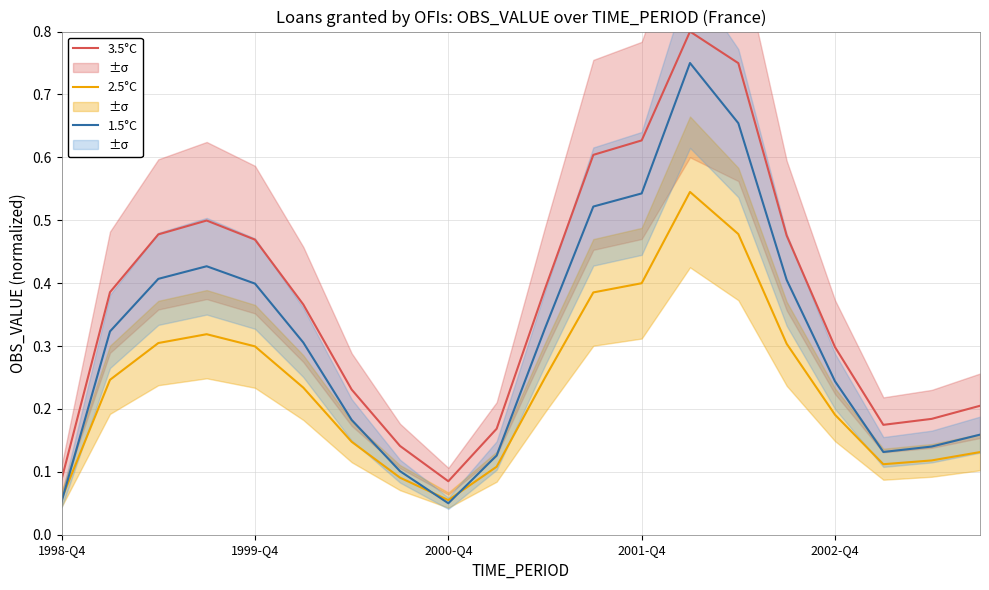

Reading left to right, extract all data points from this chart.

3.5°C: 0.1	0.4	0.5	0.5	0.5	0.4	0.2	0.1	0.1	0.2	0.4	0.6	0.6	0.8	0.7	0.5	0.3	0.2	0.2	0.2
2.5°C: 0.1	0.2	0.3	0.3	0.3	0.2	0.1	0.1	0.1	0.1	0.2	0.4	0.4	0.5	0.5	0.3	0.2	0.1	0.1	0.1
1.5°C: 0.1	0.3	0.4	0.4	0.4	0.3	0.2	0.1	0.1	0.1	0.3	0.5	0.5	0.8	0.7	0.4	0.2	0.1	0.1	0.2